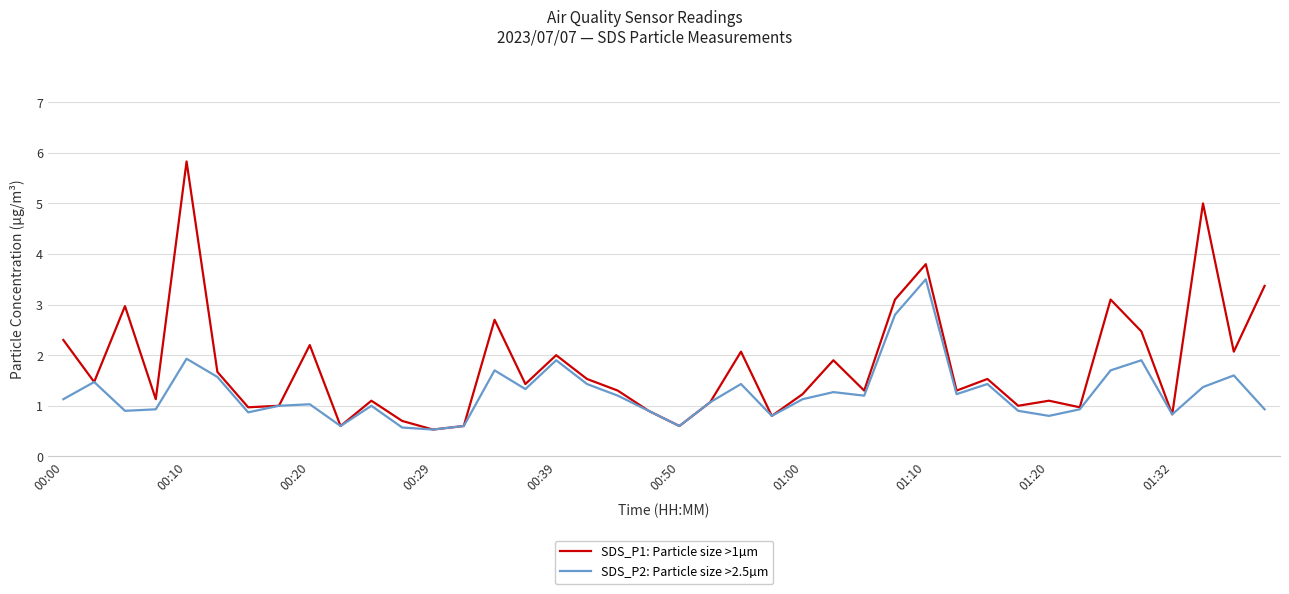

What is the smallest value displayed?

0.5